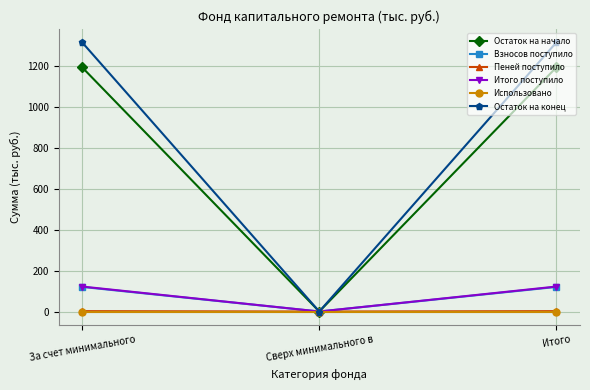

Is it true that Остаток на начало equals 1722.5 at Итого?

False